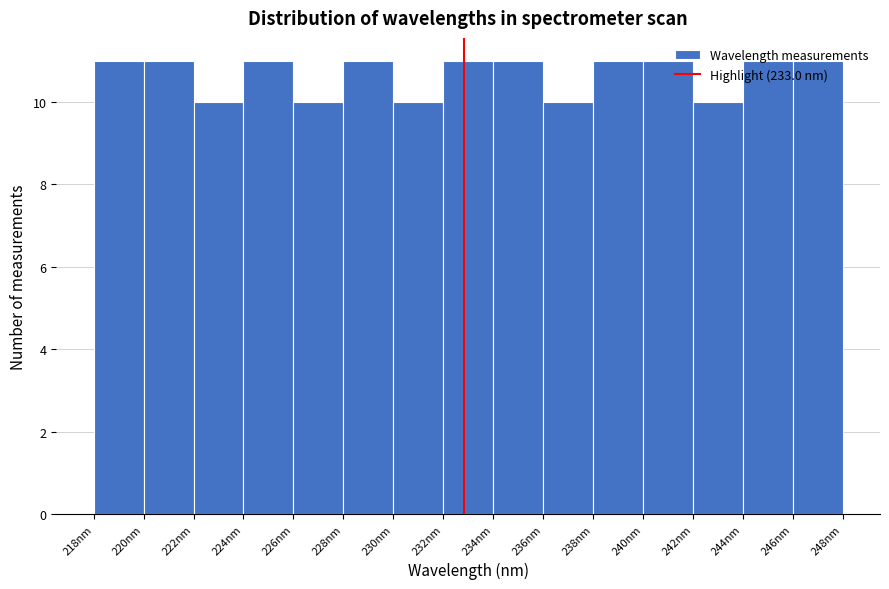

Reading left to right, list every bar in this chart as the range it spans on the x-axis followed by its height. Neither the bar edges nor the heights are printed on the chart, so give them approximately, as read against the axes.

218 to 220: 11
220 to 222: 11
222 to 224: 10
224 to 226: 11
226 to 228: 10
228 to 230: 11
230 to 232: 10
232 to 234: 11
234 to 236: 11
236 to 238: 10
238 to 240: 11
240 to 242: 11
242 to 244: 10
244 to 246: 11
246 to 248: 11